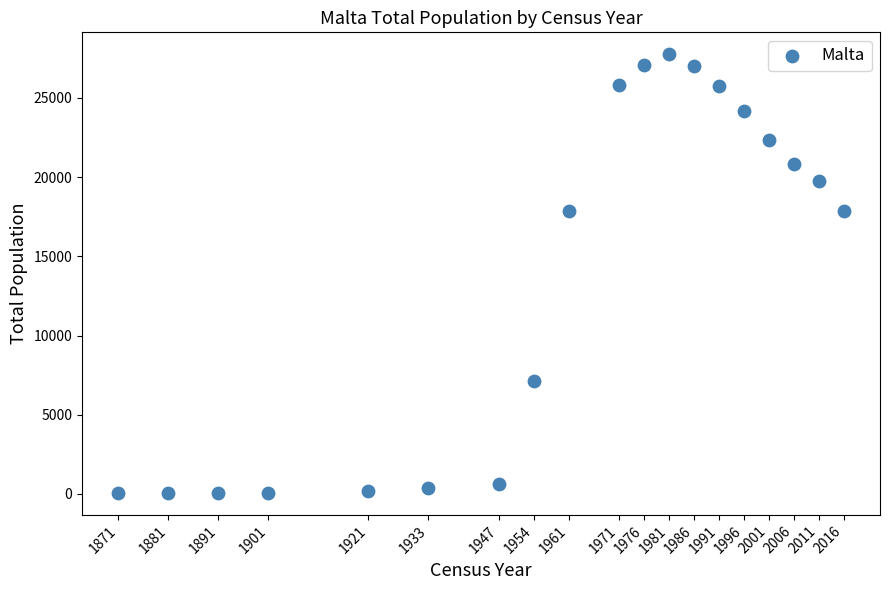

What is the range of X values (max minus min)?

145